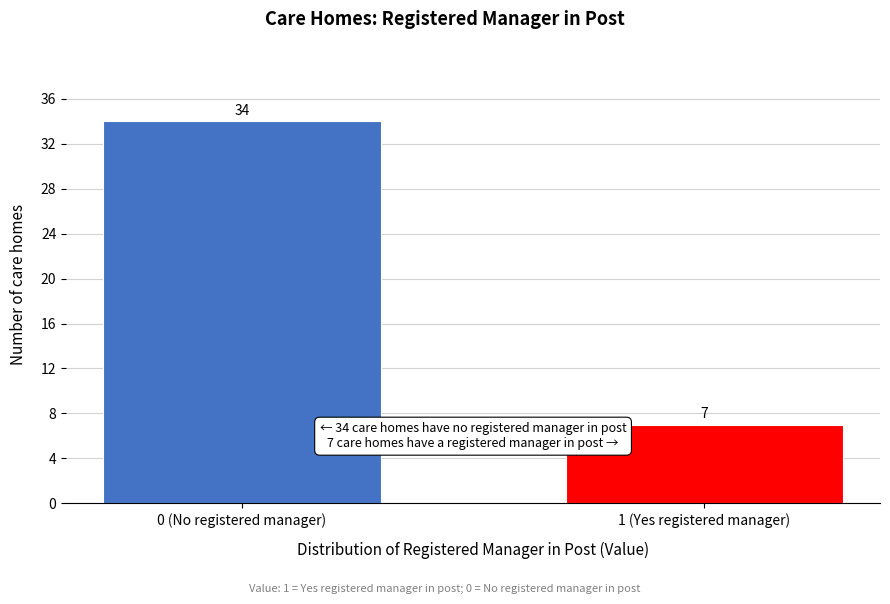

Reading left to right, list all the values displayed in this chart.

0 (No registered manager)=34	1 (Yes registered manager)=7